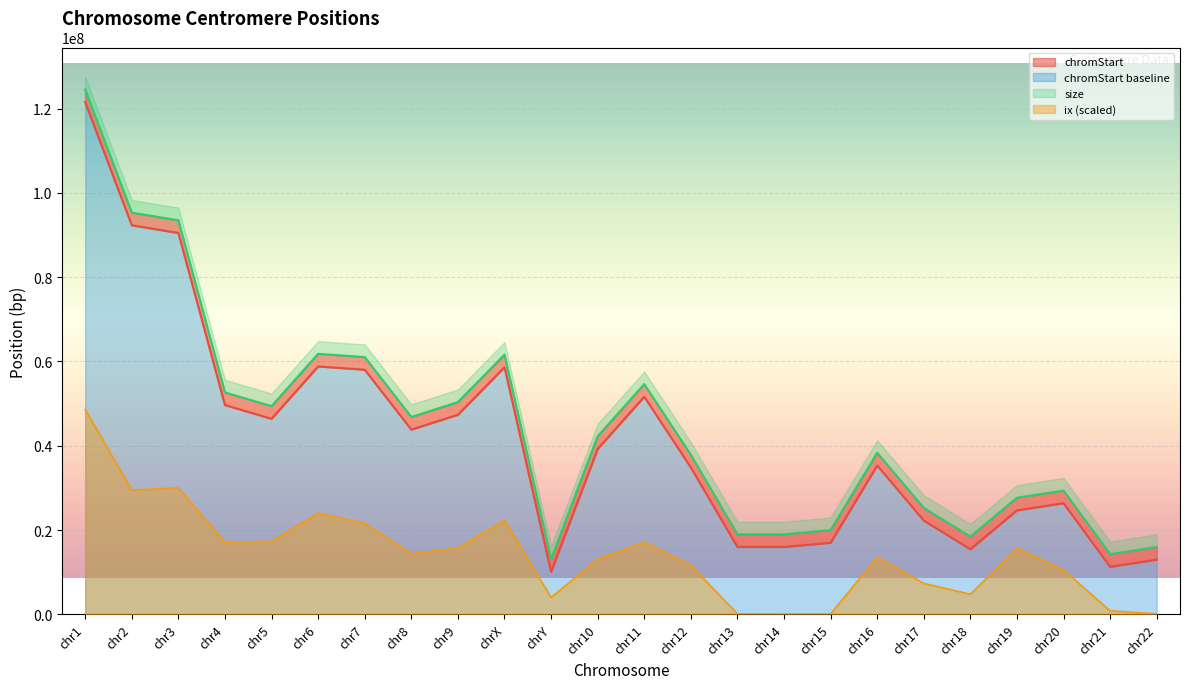

True or false: ix and chromStart cross at least once.

False